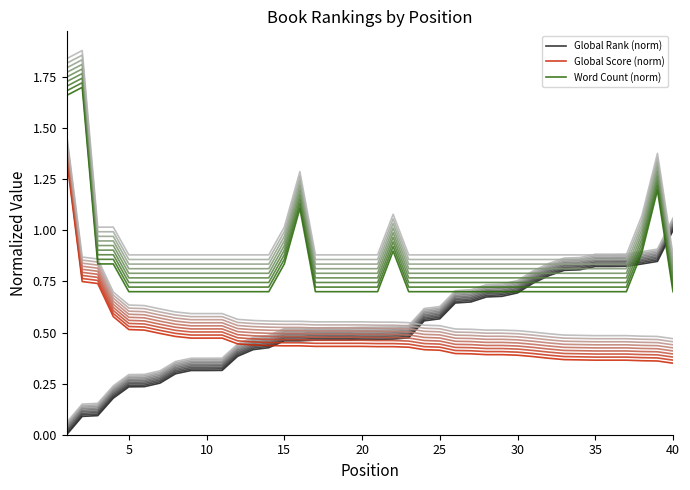

True or false: Global Score (norm) and Word Count (norm) intersect in this chart.

False